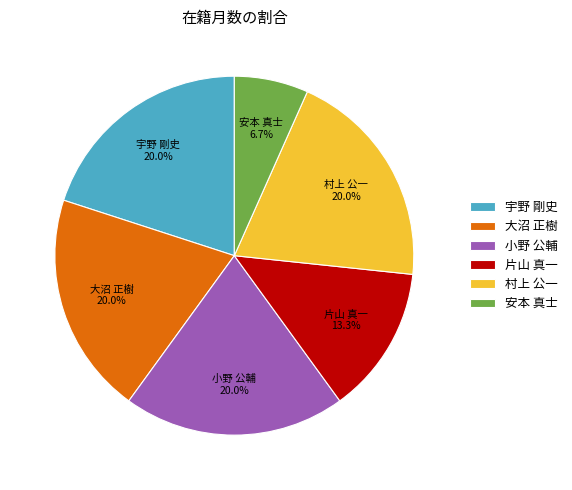

To the nearest percent, what is the difference between the largest and smallest slice percentages?

13%